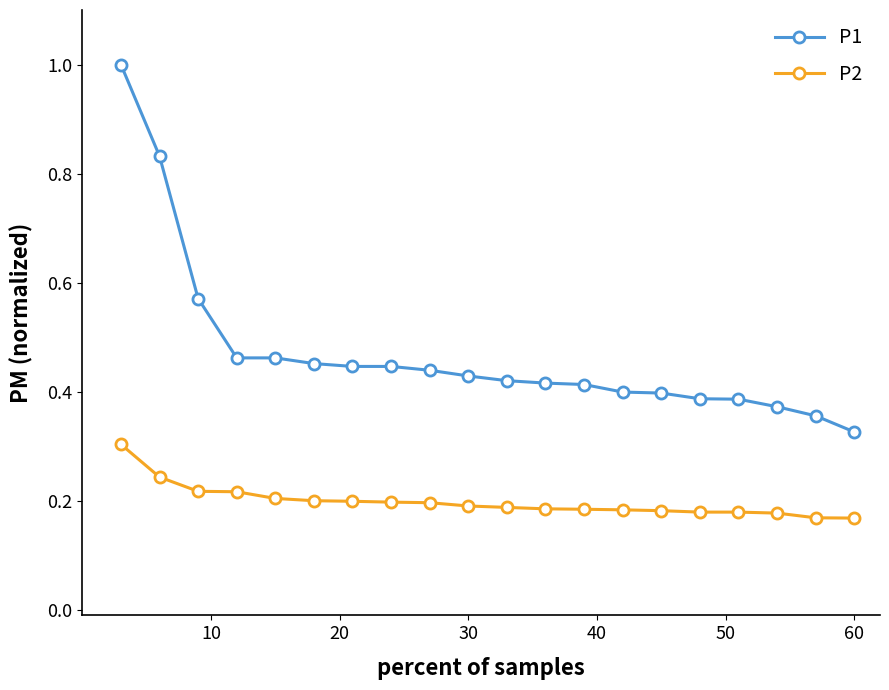

What is the sum of all P1 values?

9.4